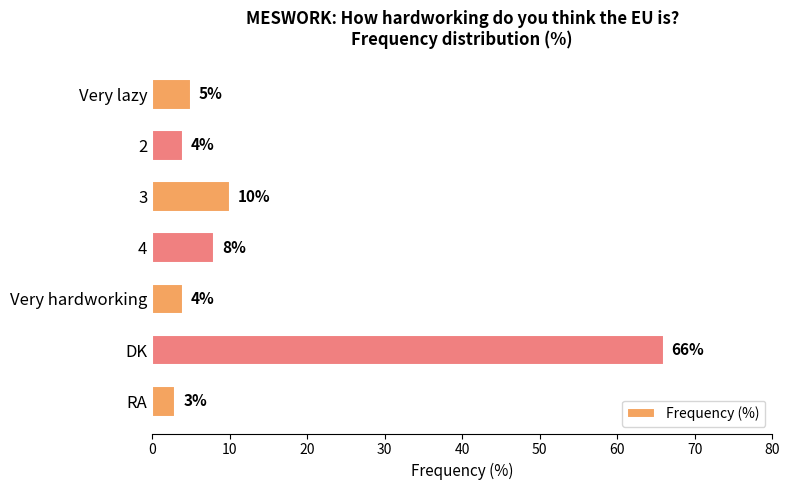

Reading top to bottom, transcribe all the data shown in this chart.

Very lazy=5	2=4	3=10	4=8	Very hardworking=4	DK=66	RA=3